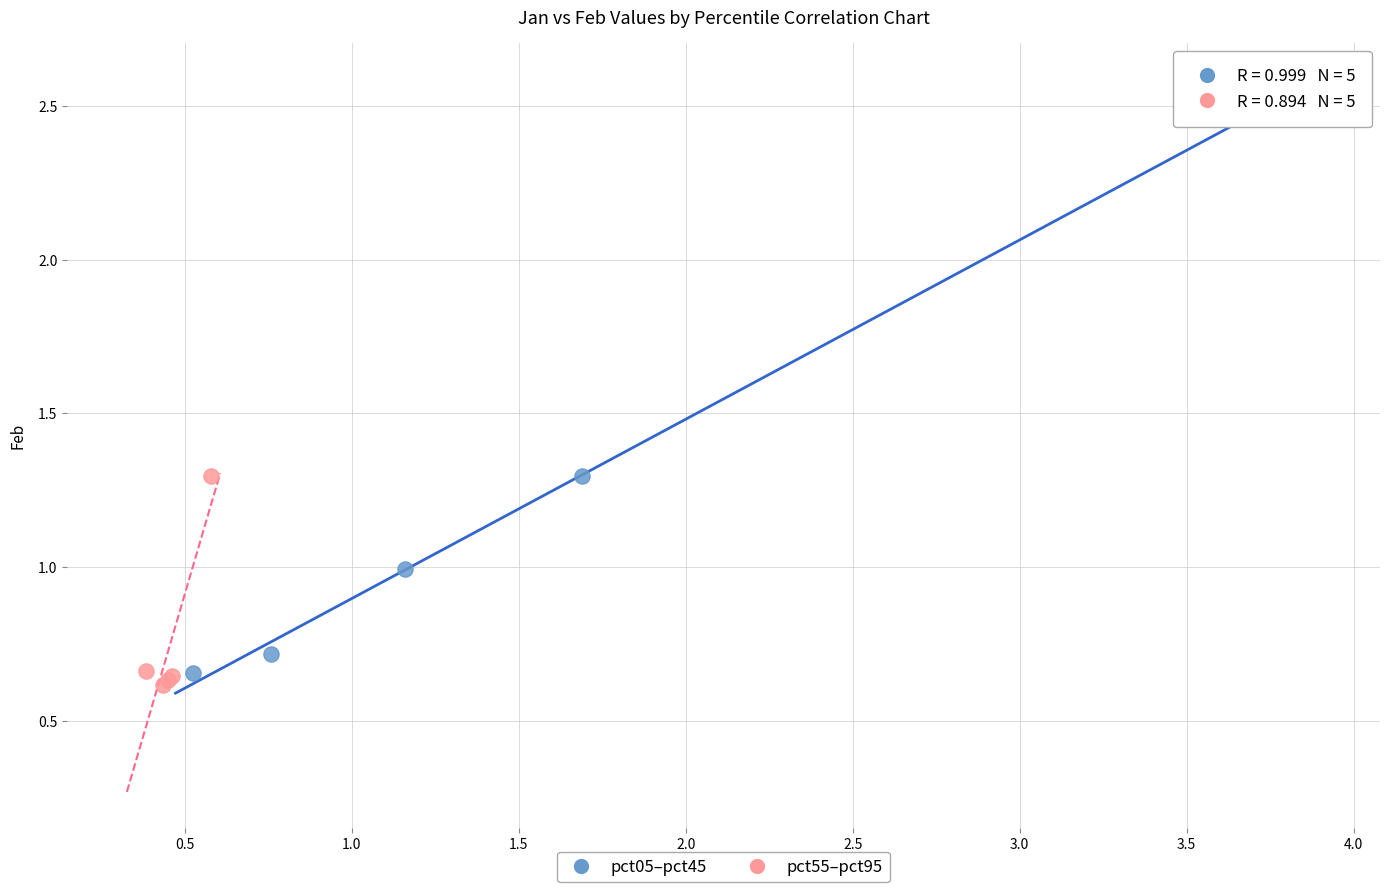

What are all the series names shown in the legend?

pct05–pct45, pct55–pct95